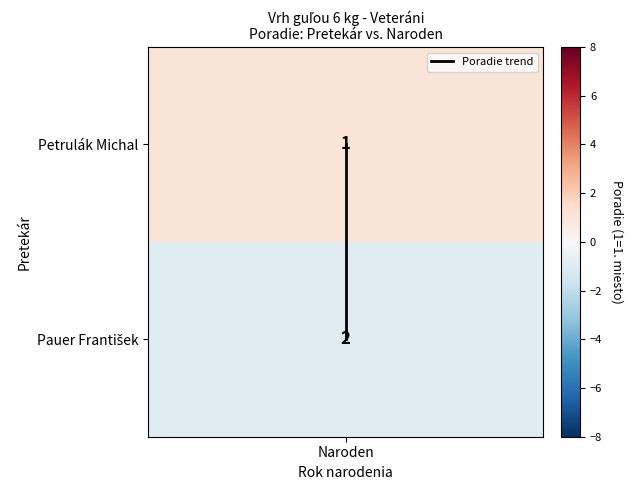

What is the approximate value at Naroden?

1